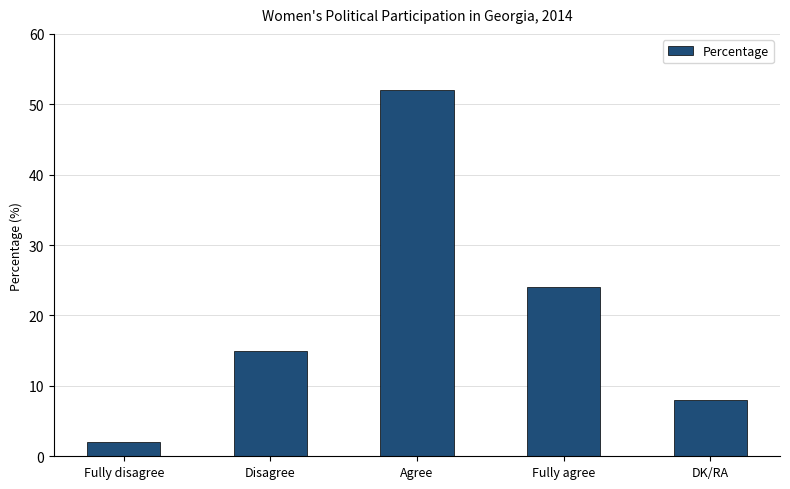

How many values are between 8 and 24?

3